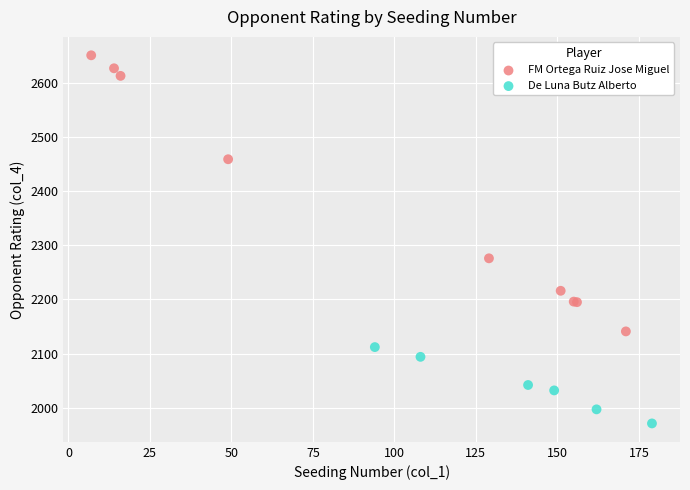

Which series reaches the minimum Y coordinate?

De Luna Butz Alberto